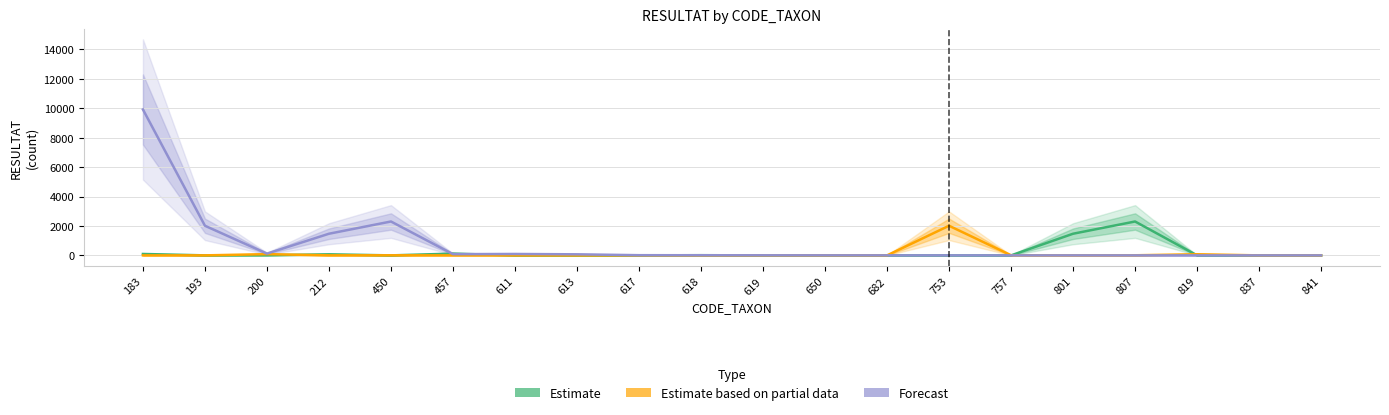

How many values in the Estimate based on partial data series exceed 1?

7